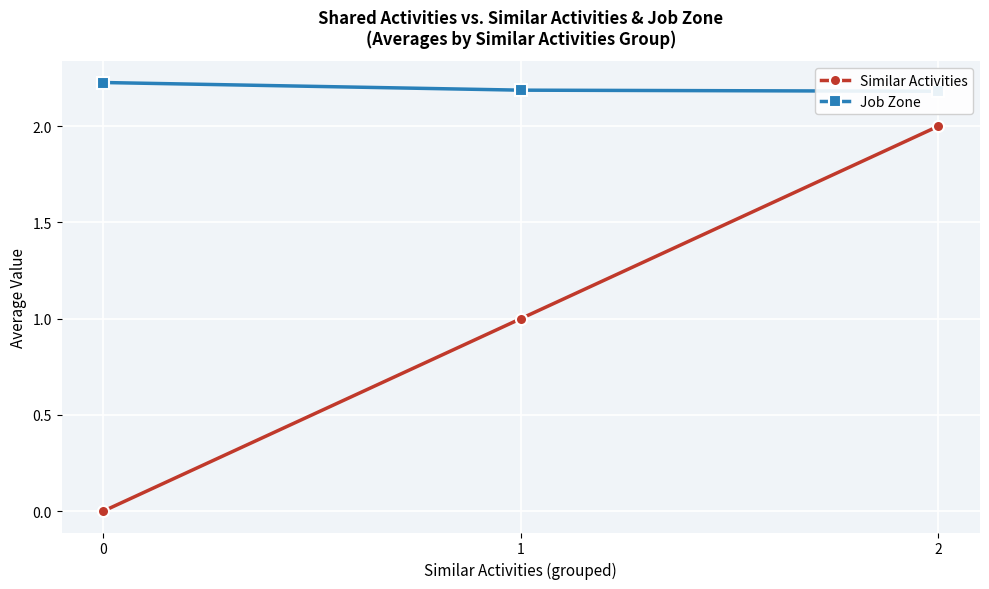

What is the sum of all Similar Activities values?

3